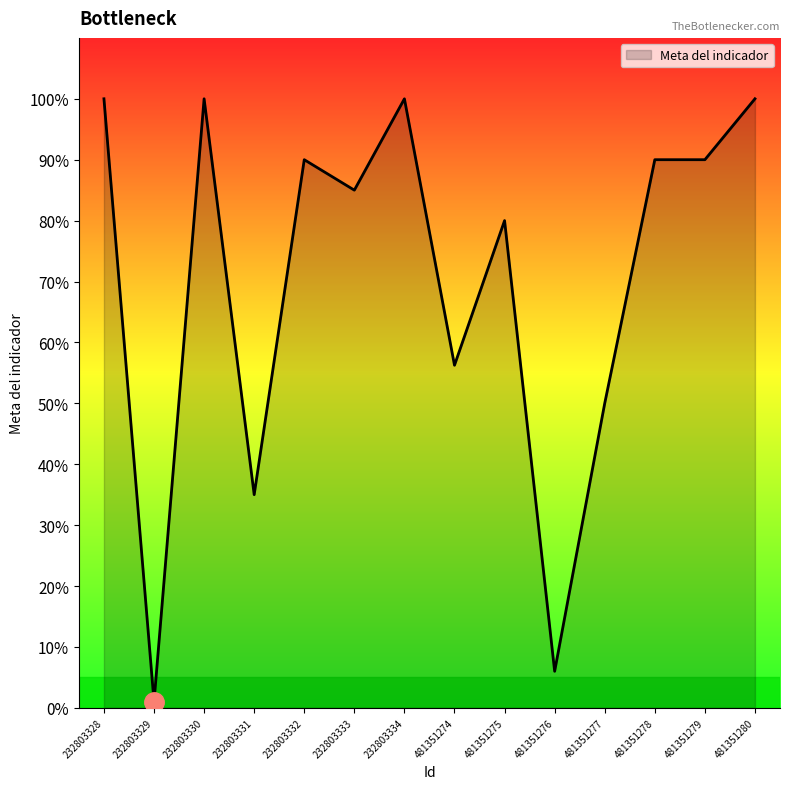

Where does the data first go above 90?

232803328